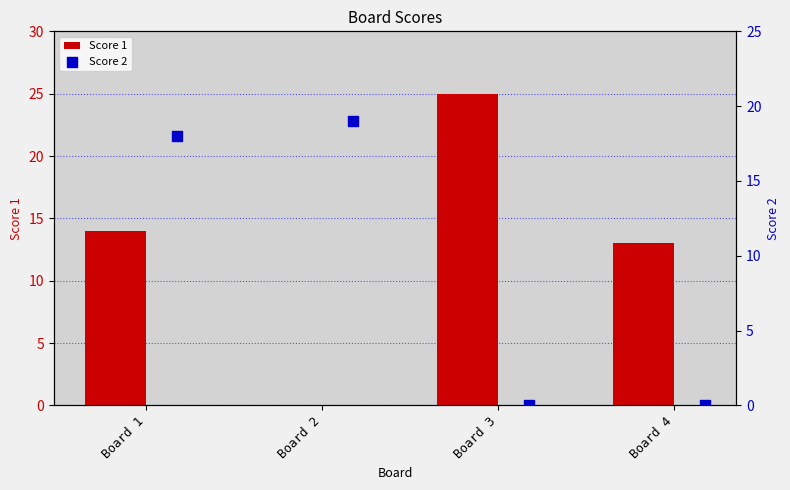

Which series has the largest Y range (max minus min)?

Score 1